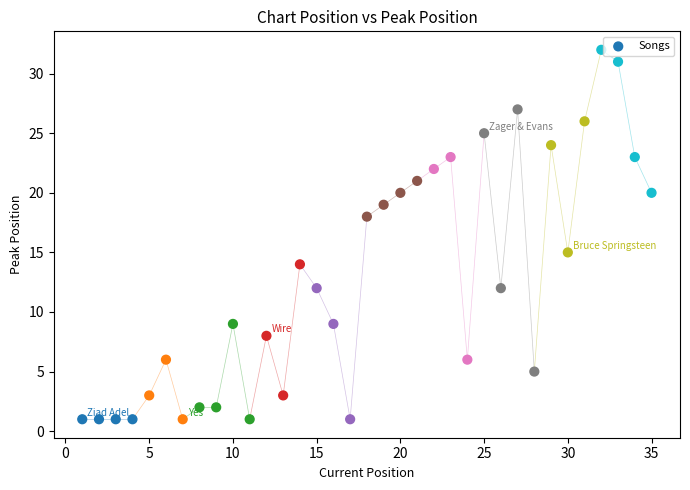

What is the range of X values (max minus min)?

34